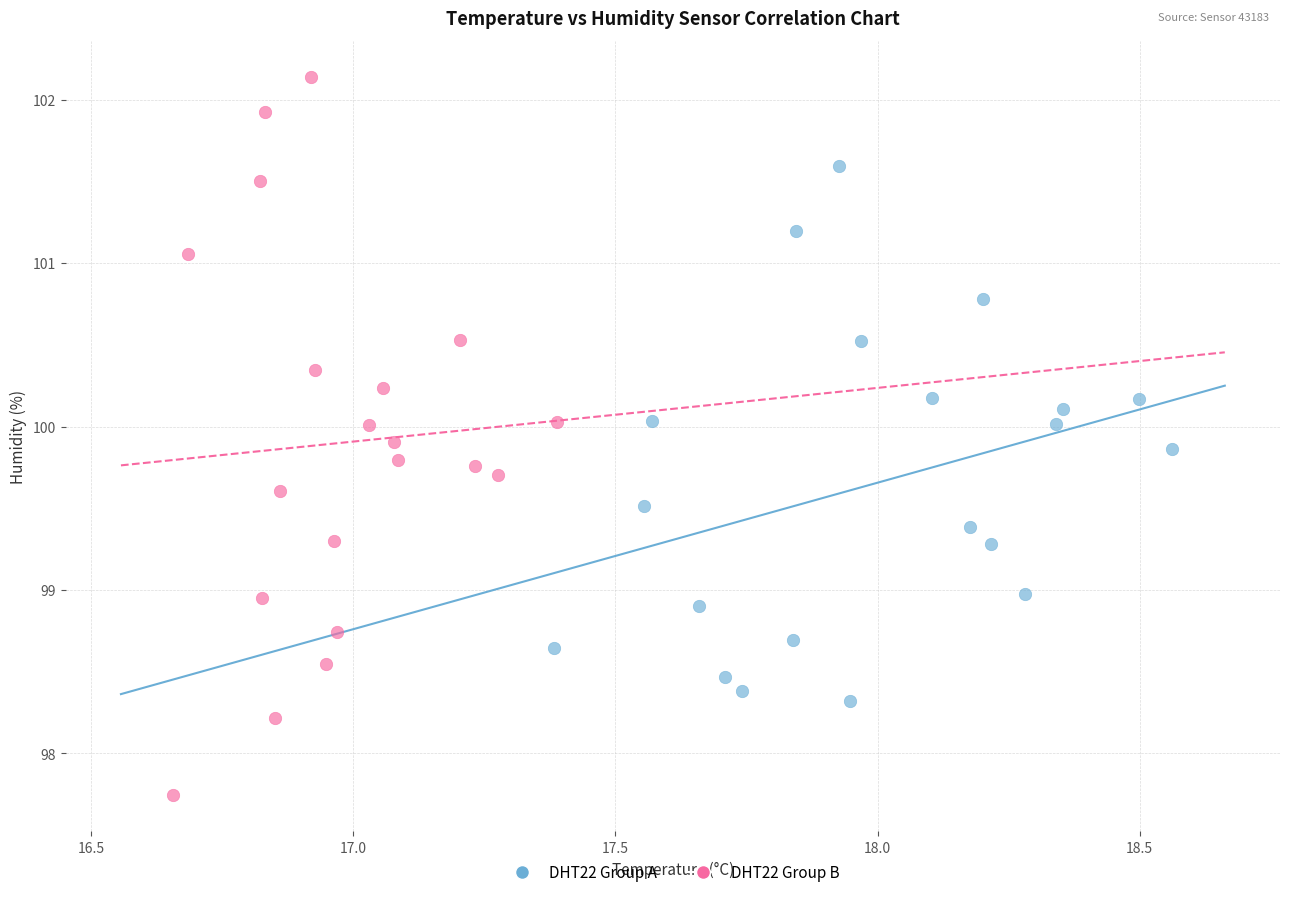

What are all the series names shown in the legend?

DHT22 Group A, DHT22 Group B